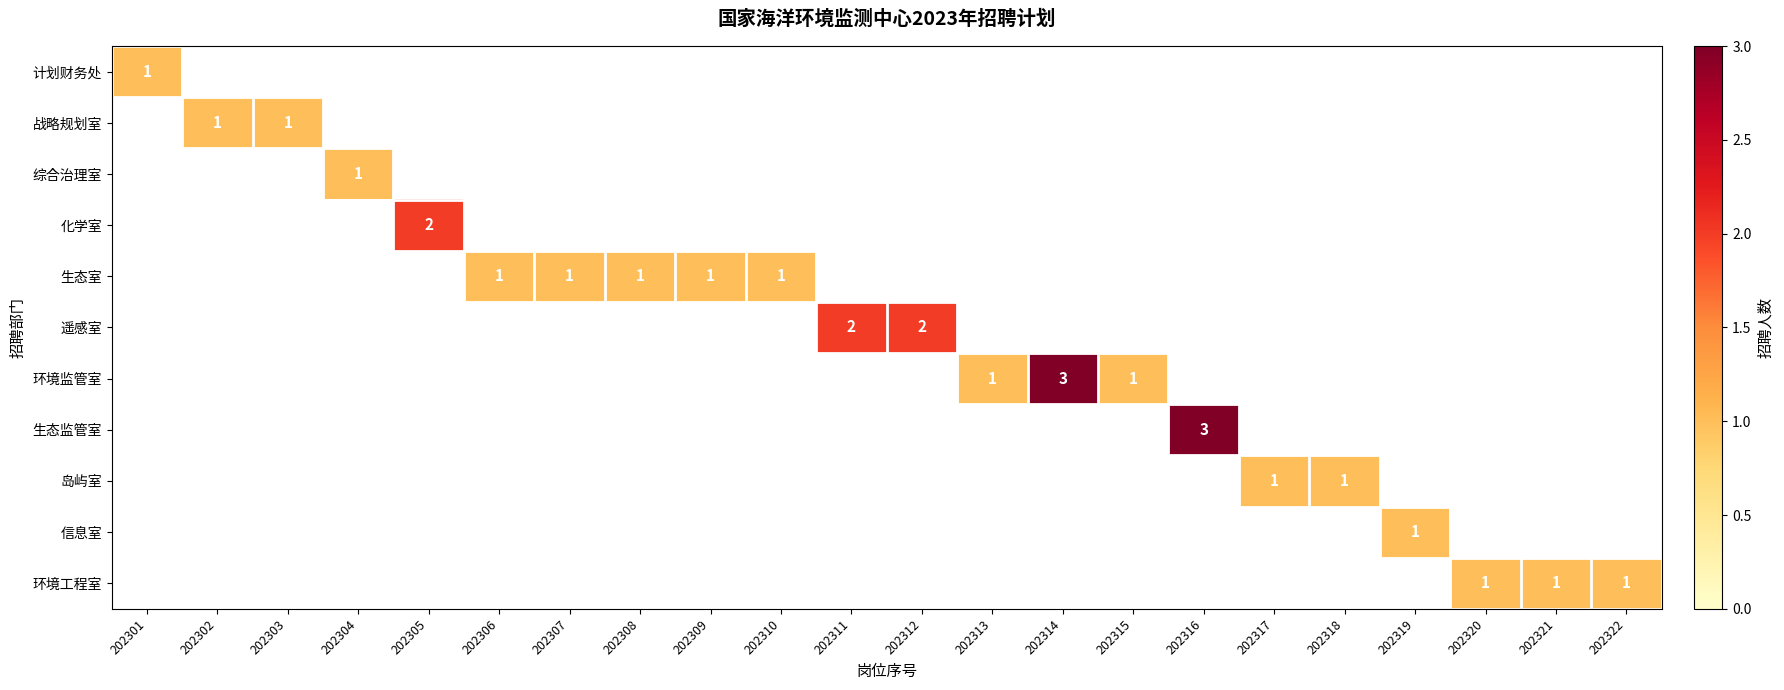

The value of 战略规划室 at 202302 is 0. True or false?

False